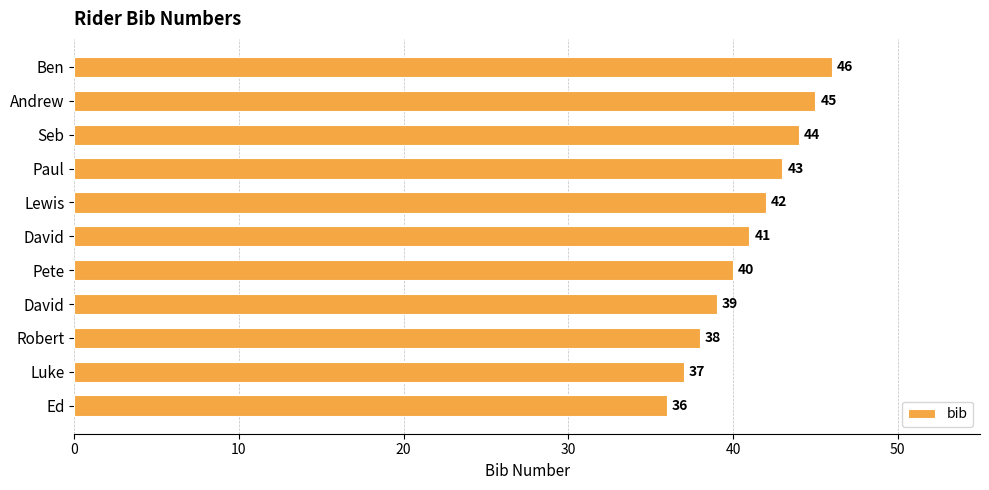

What is the difference between the second highest and second lowest values?

8